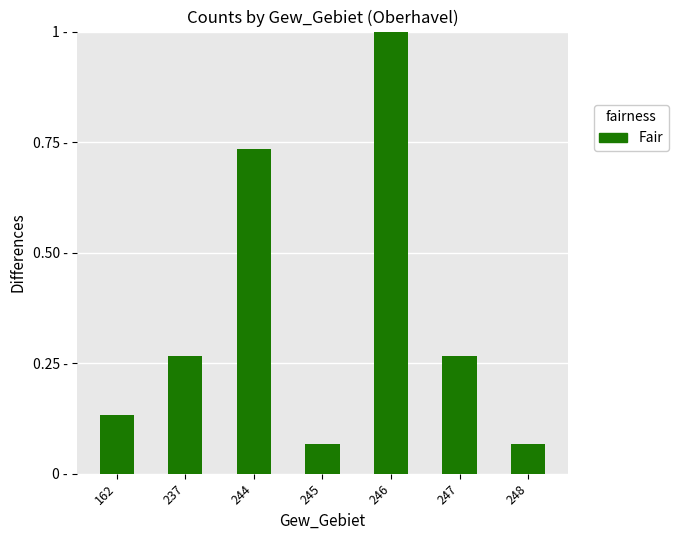

Are the bars horizontal?

No